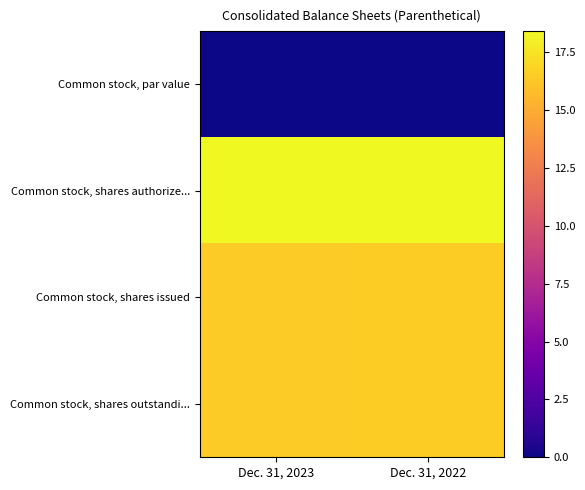

Reading right to left, what are all the values shown in this chart?

Common stock, par value: Dec. 31, 2022=0.0	Dec. 31, 2023=0.0
Common stock, shares authorize...: Dec. 31, 2022=18.4	Dec. 31, 2023=18.4
Common stock, shares issued: Dec. 31, 2022=16.5	Dec. 31, 2023=16.5
Common stock, shares outstandi...: Dec. 31, 2022=16.5	Dec. 31, 2023=16.5